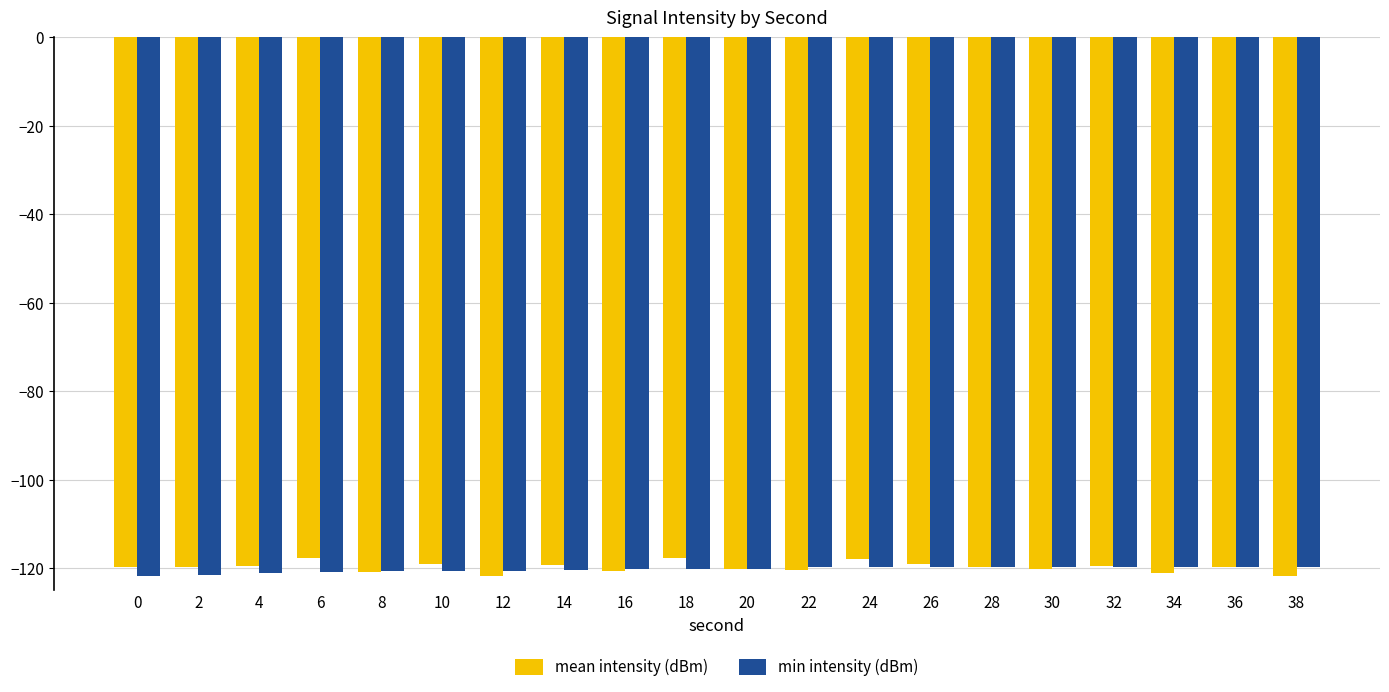

What is the average value of the min intensity (dBm) series?

-120.3